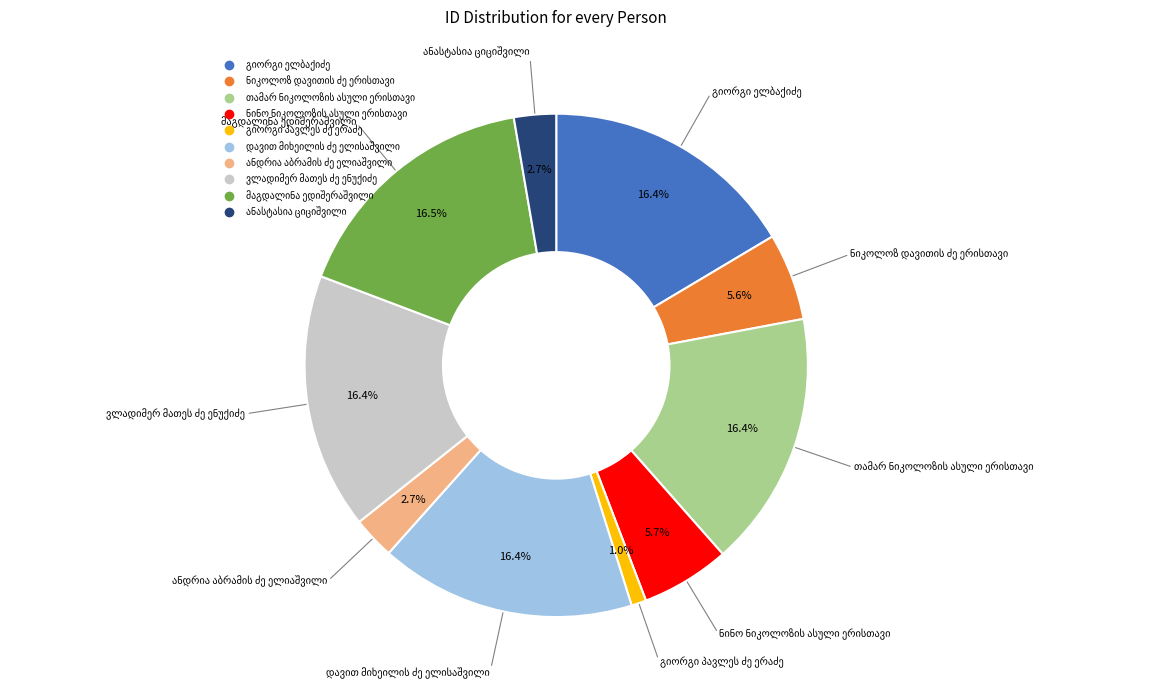

Does any single category account for the majority?

No